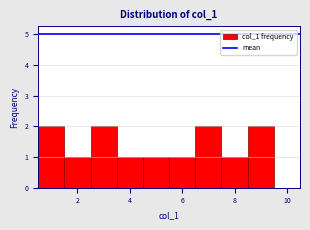

Reading left to right, transcribe this chart: for each bar, give the range it covers on the x-axis and its height. Neither the bar edges nor the heights are printed on the chart, so give them approximately, as read against the axes.

0.5 to 1.5: 2
1.5 to 2.5: 1
2.5 to 3.5: 2
3.5 to 4.5: 1
4.5 to 5.5: 1
5.5 to 6.5: 1
6.5 to 7.5: 2
7.5 to 8.5: 1
8.5 to 9.5: 2
9.5 to 10.5: 0